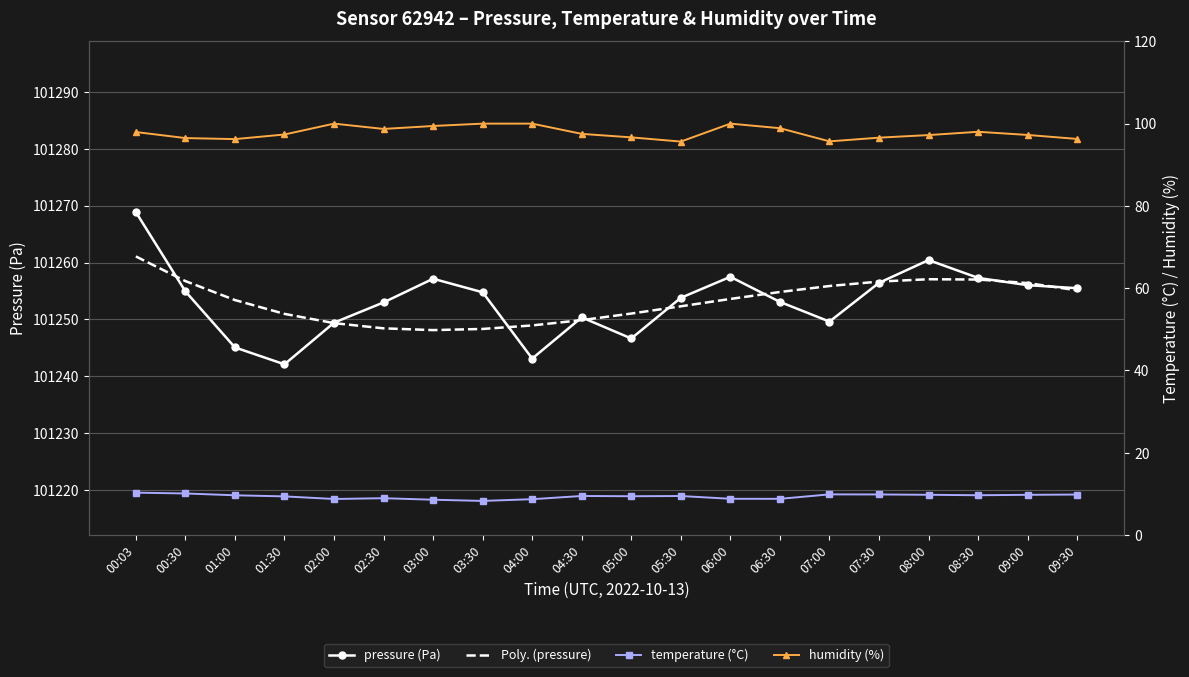

What position from the right is 03:00?

14